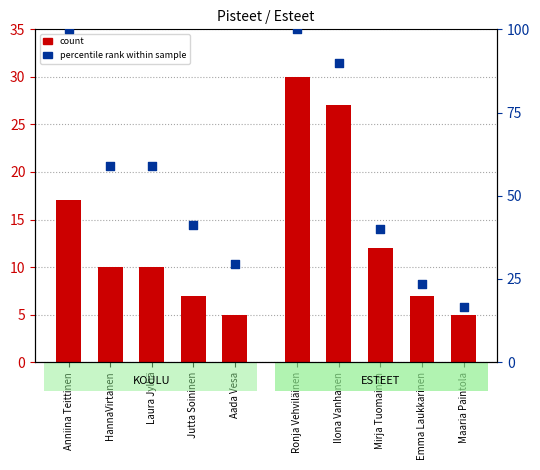

Which series has the largest total across all categories?

percentile (Pisteet)